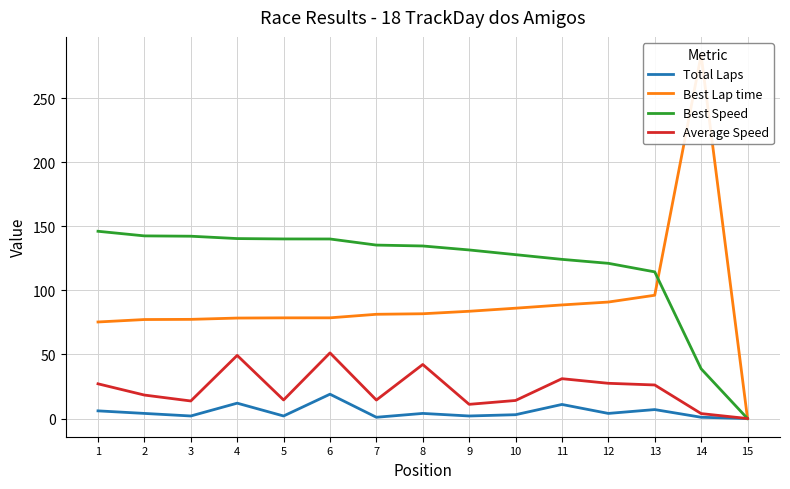

How many data points in Best Lap time are less than 81?

7